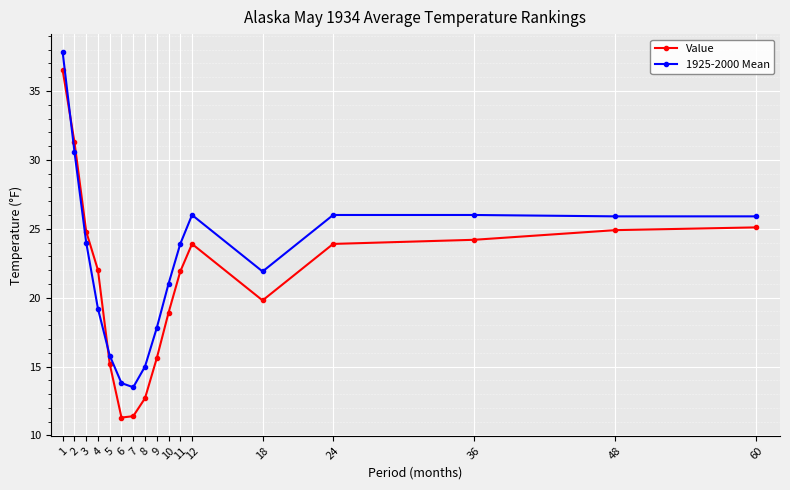

What is the difference between the second highest and second lowest values in the Value series?

19.9